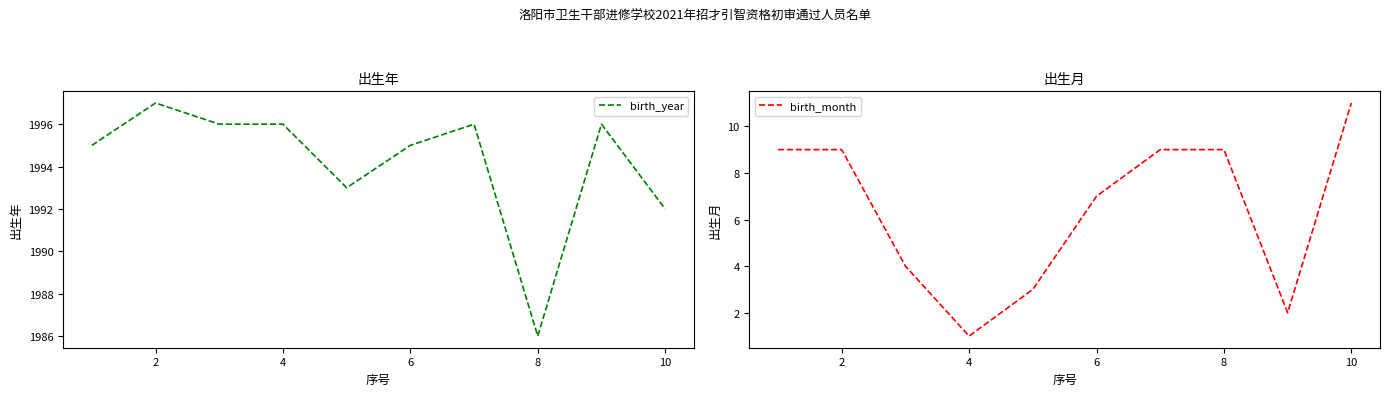

At which label does birth_year reach its minimum?

8